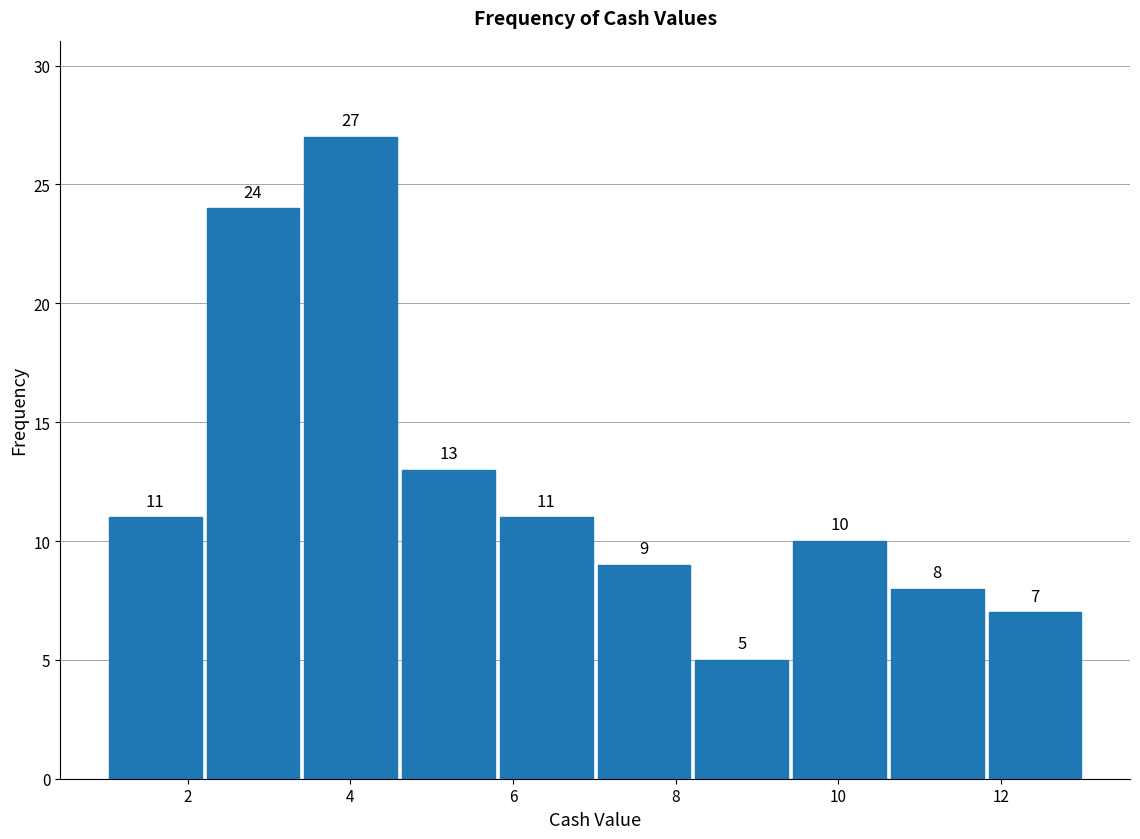

Which range on the x-axis has the tallest bar?

3.4 to 4.6